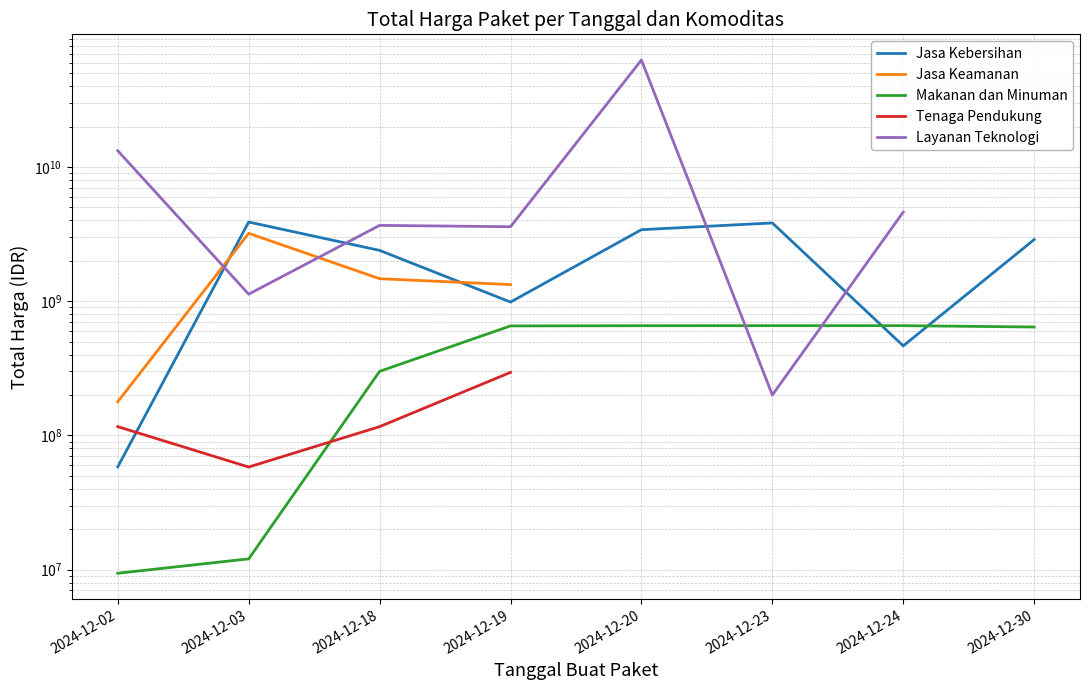

What is the sum of the Layanan Teknologi values at 2024-12-23 and 2024-12-02?

13417400004.0